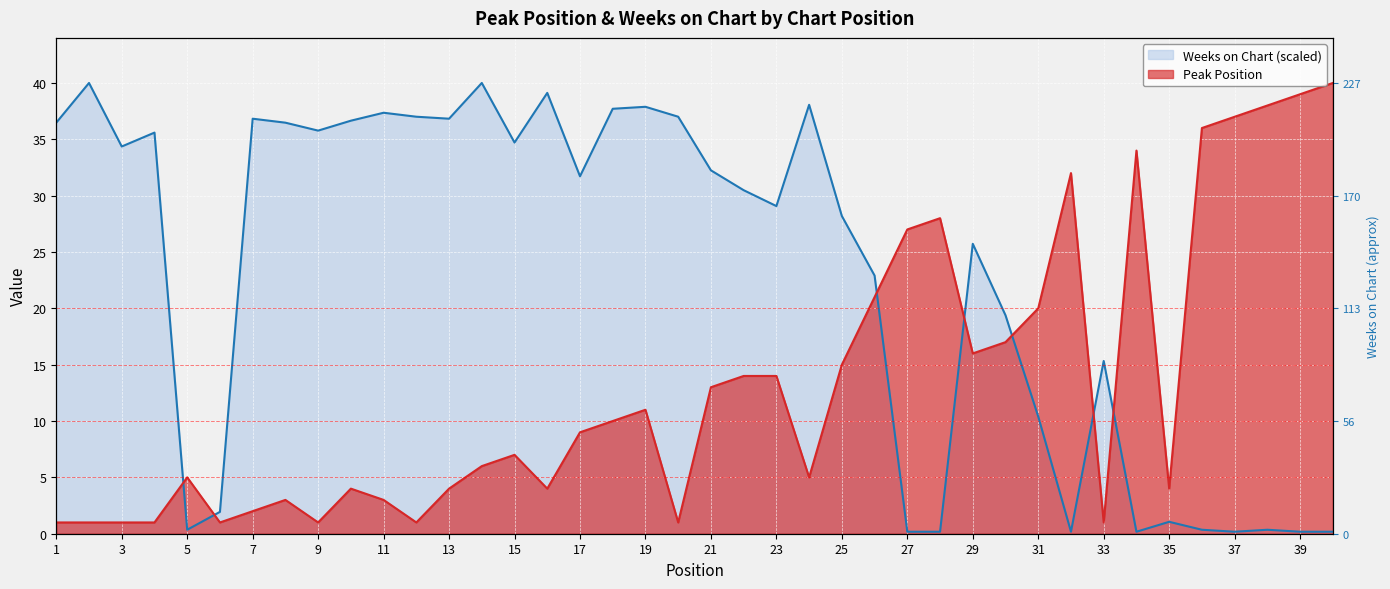

Reading left to right, extract all data points from this chart.

Peak Position: 1.0	1.0	1.0	1.0	5.0	1.0	2.0	3.0	1.0	4.0	3.0	1.0	4.0	6.0	7.0	4.0	9.0	10.0	11.0	1.0	13.0	14.0	14.0	5.0	15.0	21.0	27.0	28.0	16.0	17.0	20.0	32.0	1.0	34.0	4.0	36.0	37.0	38.0	39.0	40.0
Weeks on Chart: 36.5	40.0	34.4	35.6	0.4	1.9	36.8	36.5	35.8	36.7	37.4	37.0	36.8	40.0	34.7	39.1	31.7	37.7	37.9	37.0	32.2	30.5	29.1	38.1	28.2	22.9	0.2	0.2	25.7	19.4	10.4	0.2	15.3	0.2	1.1	0.4	0.2	0.4	0.2	0.2